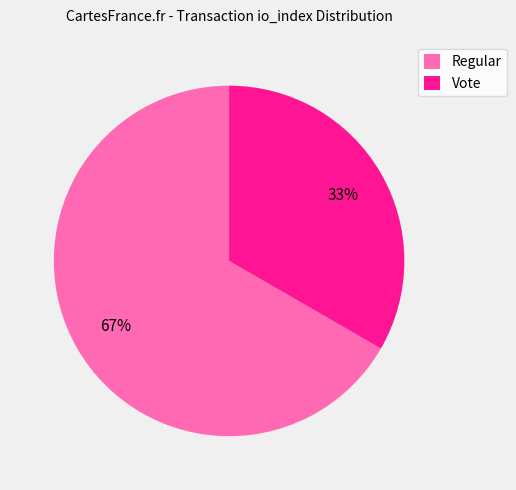

Rank the categories by value from lowest to highest.

Vote, Regular